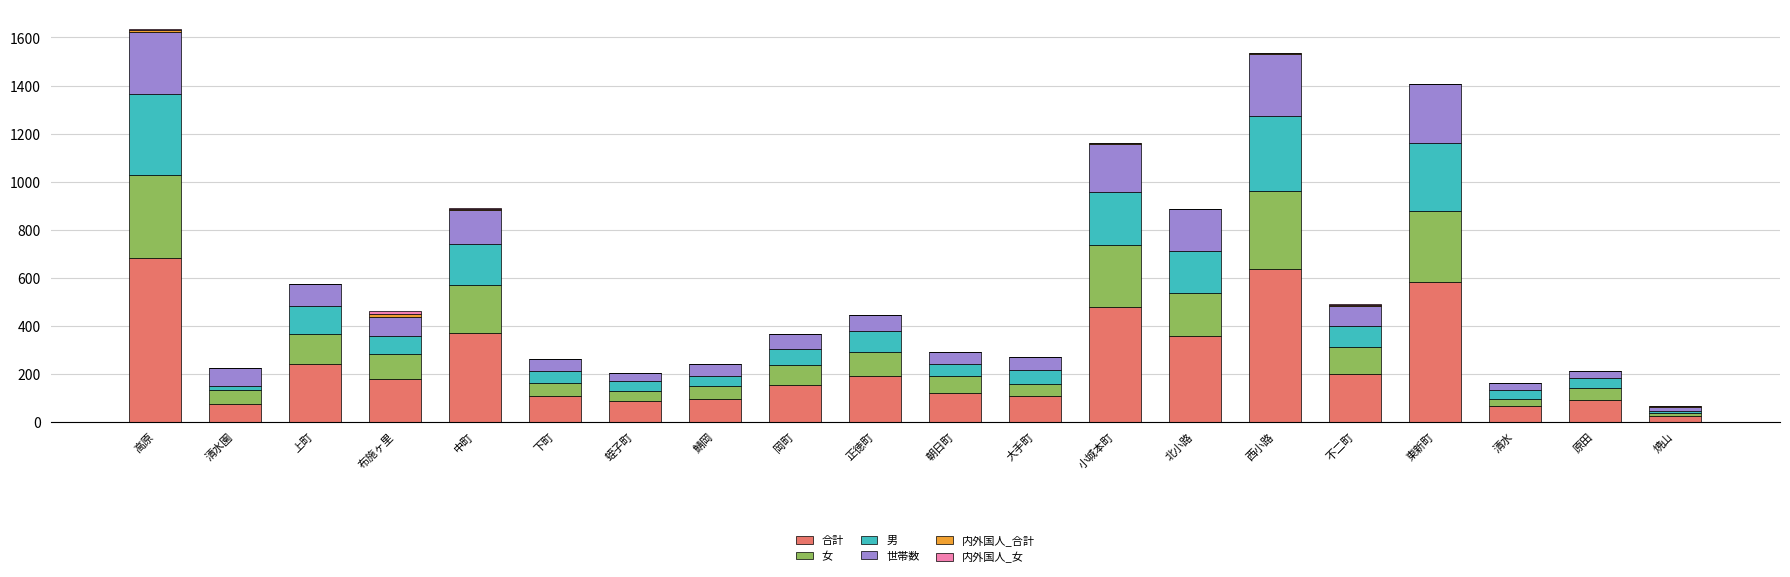

Which category has the highest value in the 合計 series?

高原